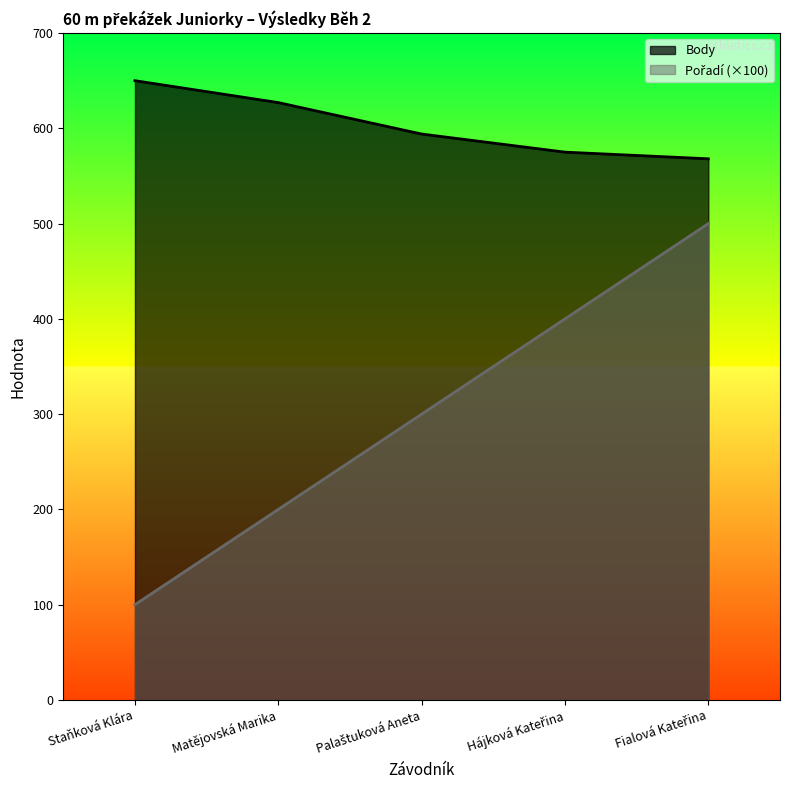

Which series has the largest total across all categories?

Body